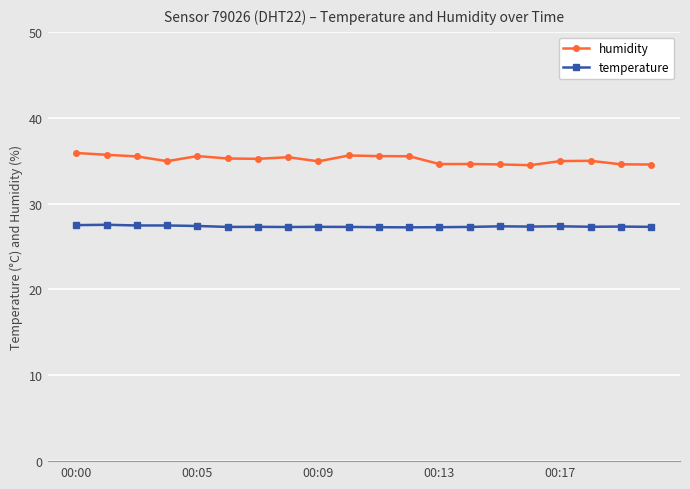

True or false: humidity and temperature intersect in this chart.

False